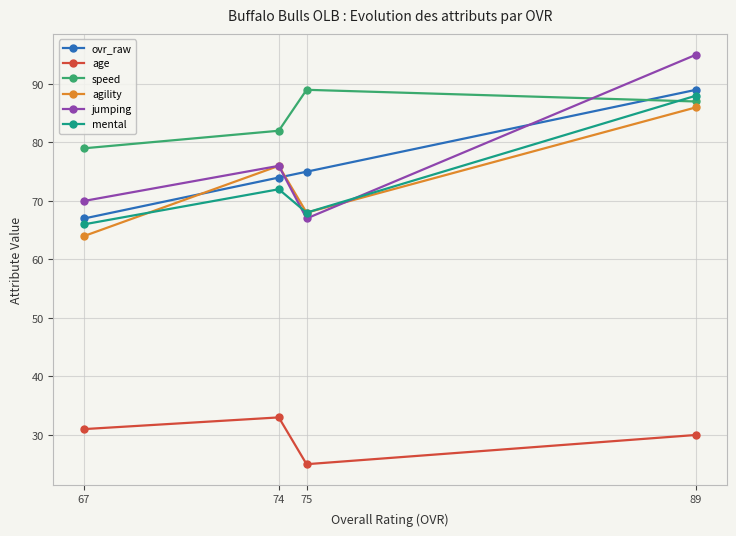

At which label is mental closest to 77?

74